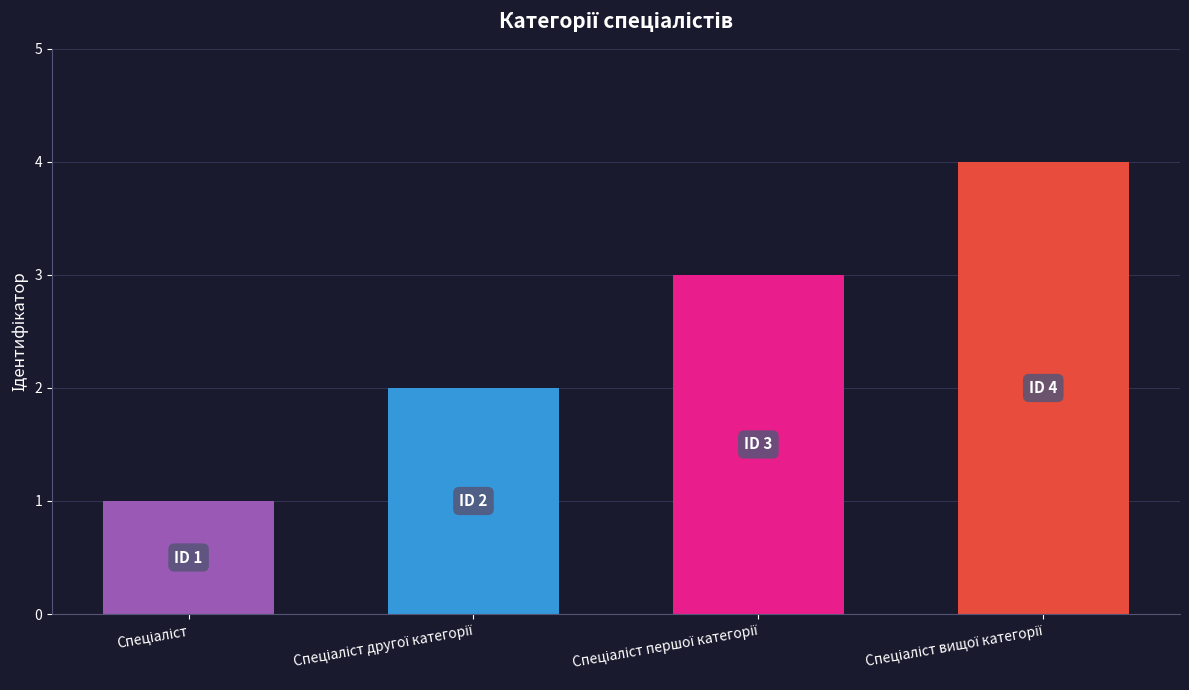

Are the bars horizontal?

No